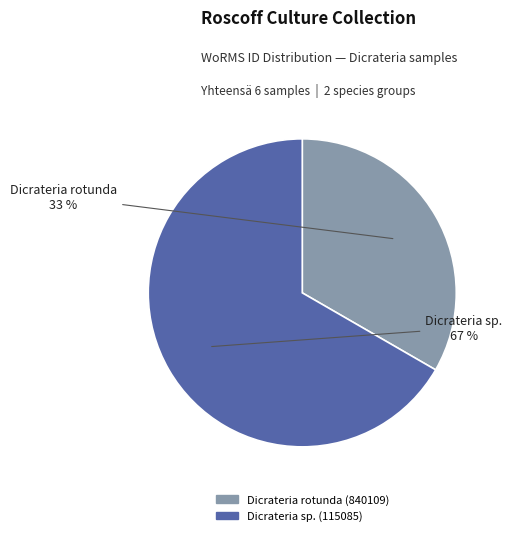

To the nearest percent, what is the average slice percentage?

50%